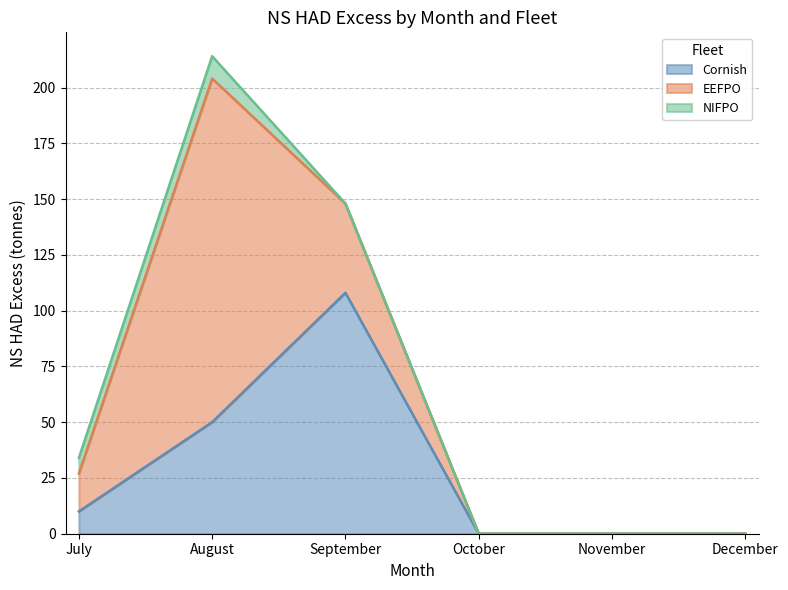

What is the difference between the Cornish values at October and August?

50.0